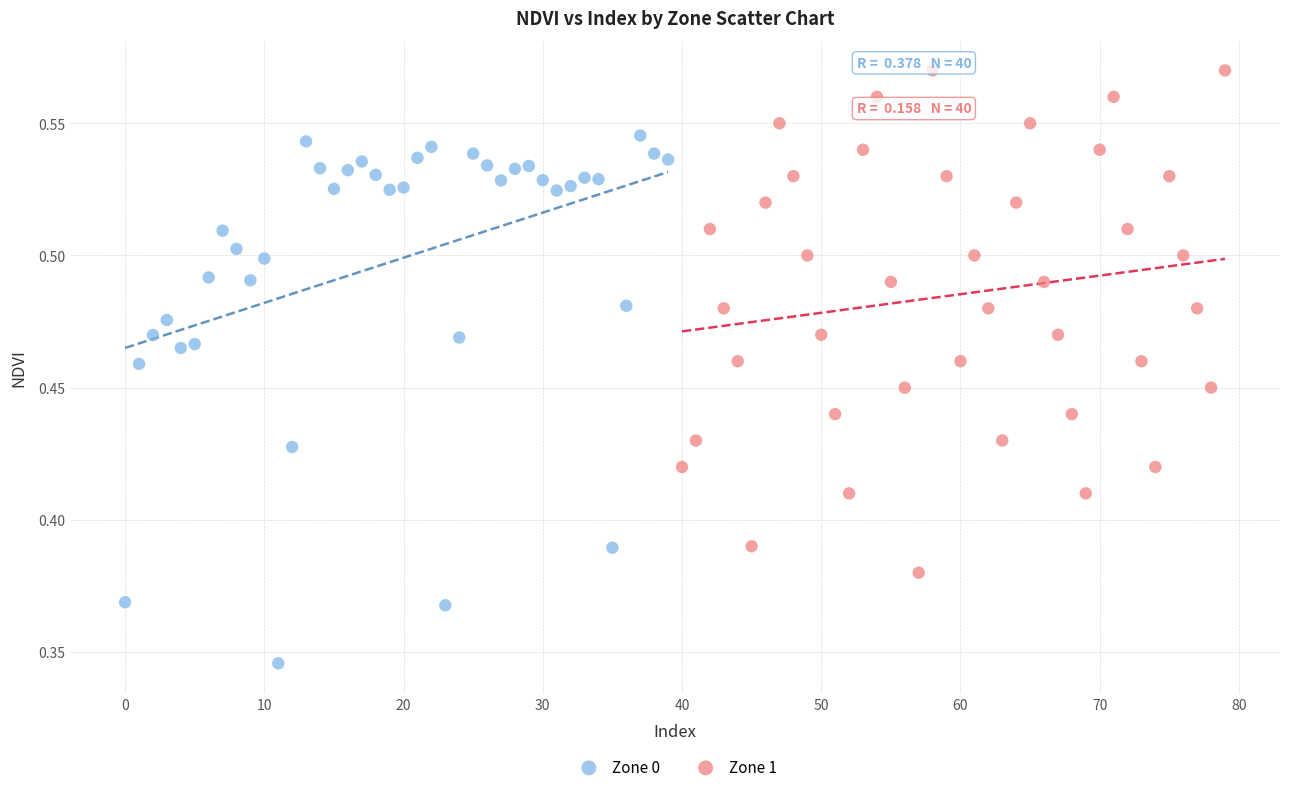

Which series contains the lowest Y value?

Zone 0